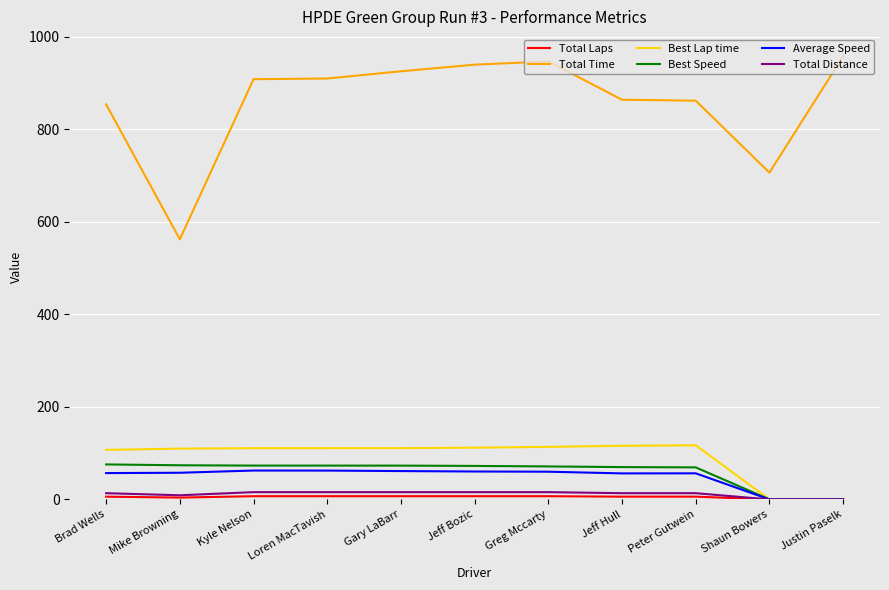

Which series has the largest total across all categories?

Total Time